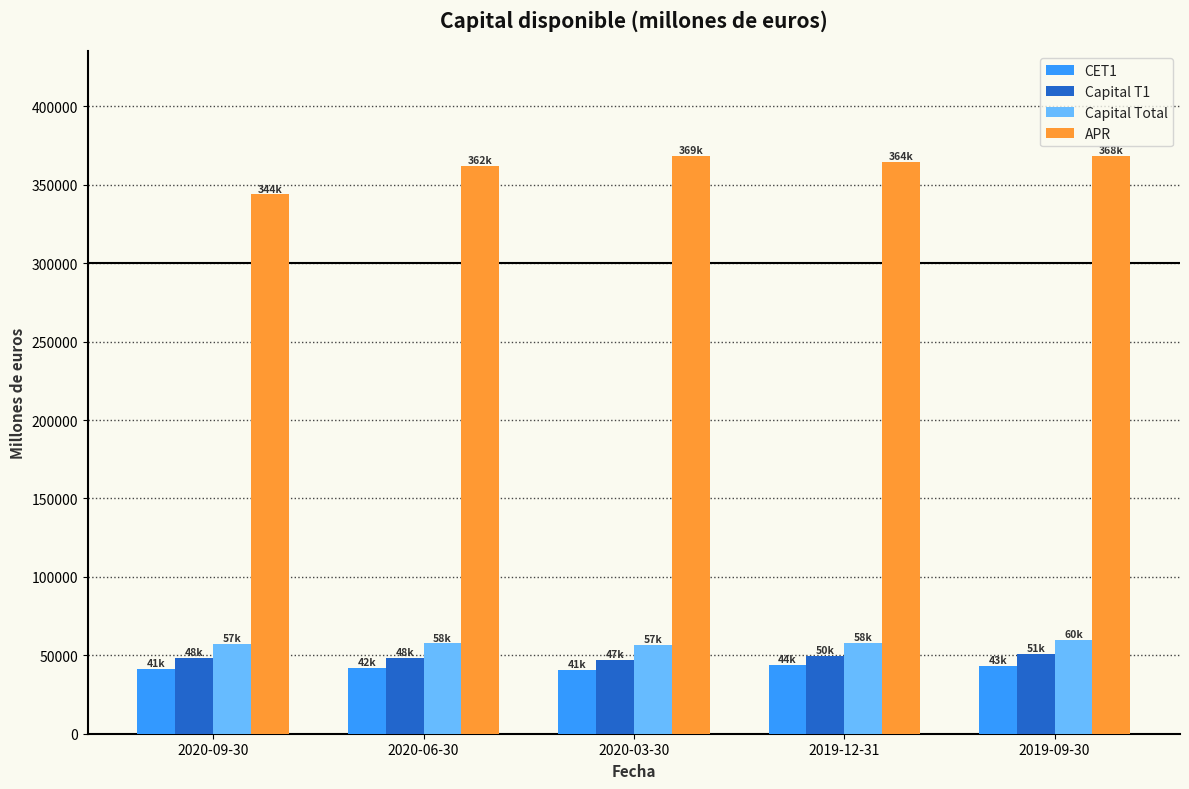

What is the difference between the second highest and second lowest values in the APR series?

6146.5